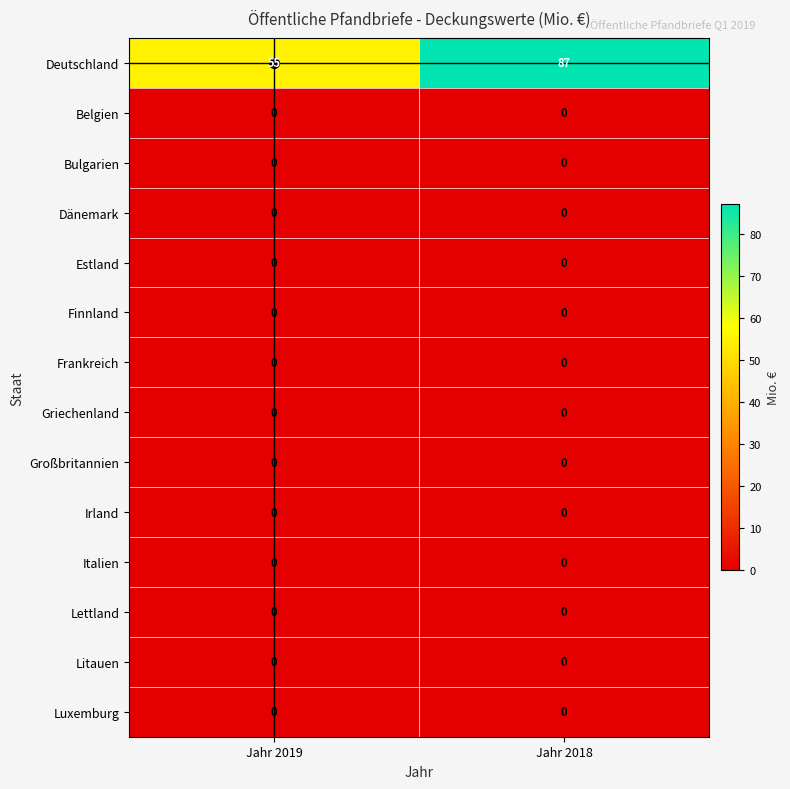

Which category has the highest value across all series?

Jahr 2018